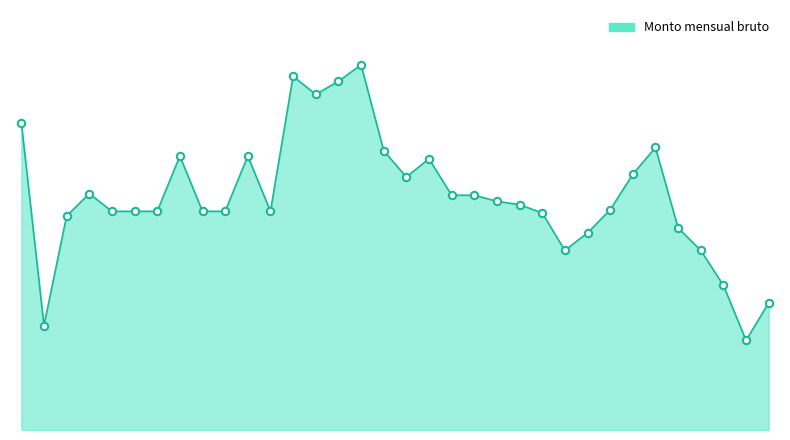

Is this an area chart (filled region under the line)?

Yes